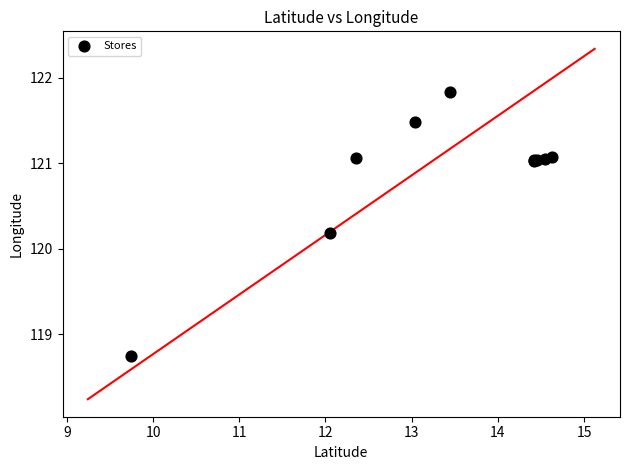

What Y value in the scatter plot is closest to 120?

120.2